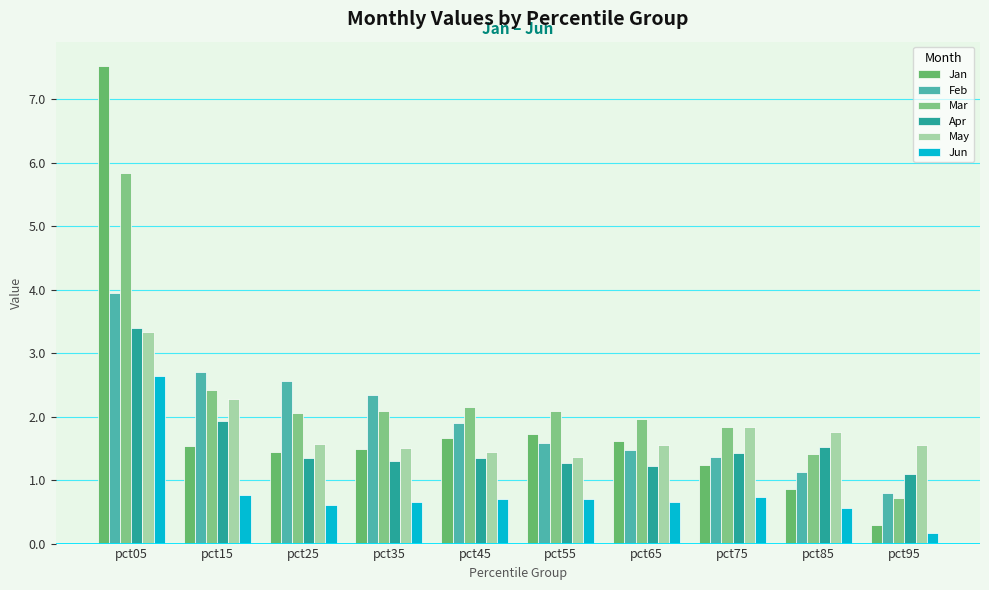

Where does the Mar series first go above 2?

pct05